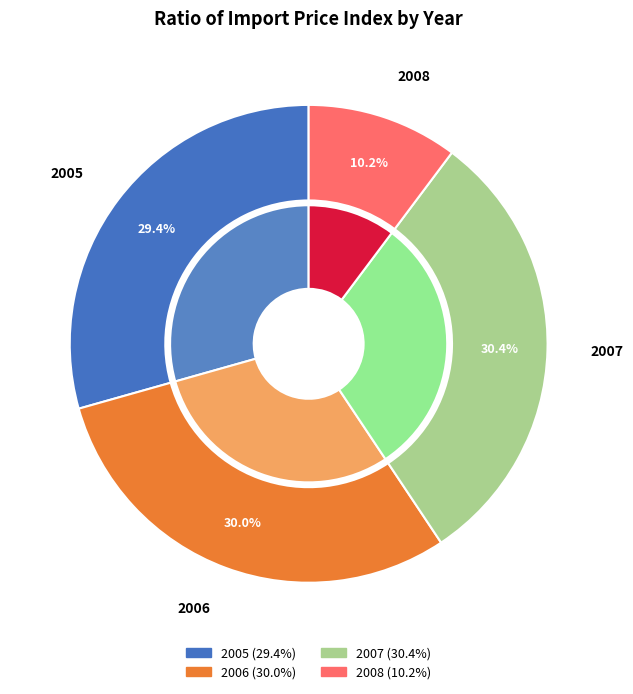

Is 2005 the majority of the pie?

No